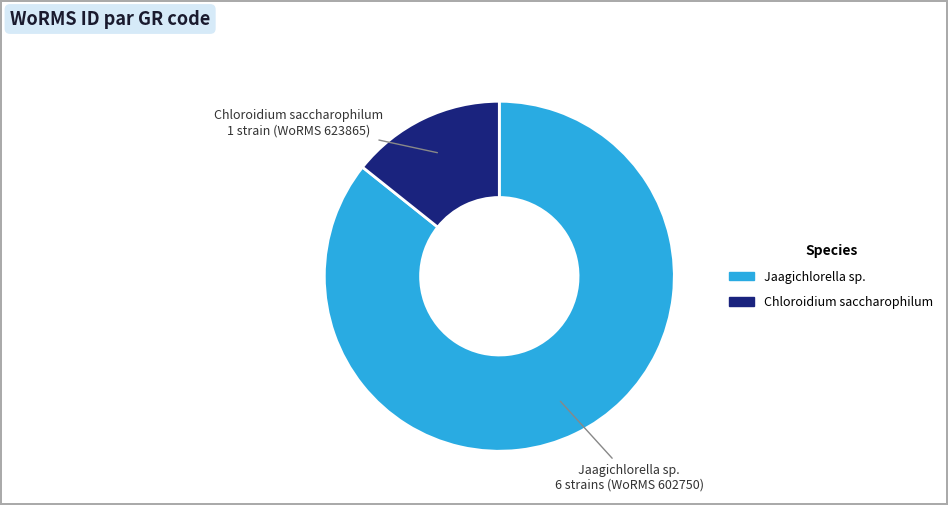

Is there a majority slice in this chart?

Yes